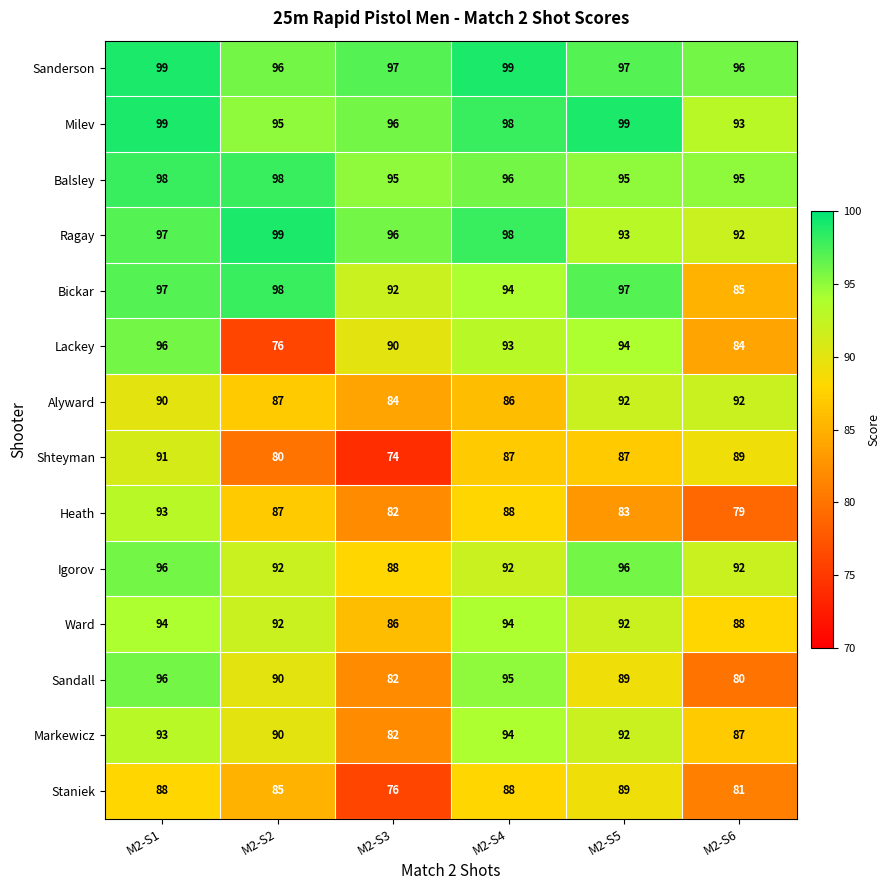

List the labels in order of Heath value, largest first.

M2-S1, M2-S4, M2-S2, M2-S5, M2-S3, M2-S6